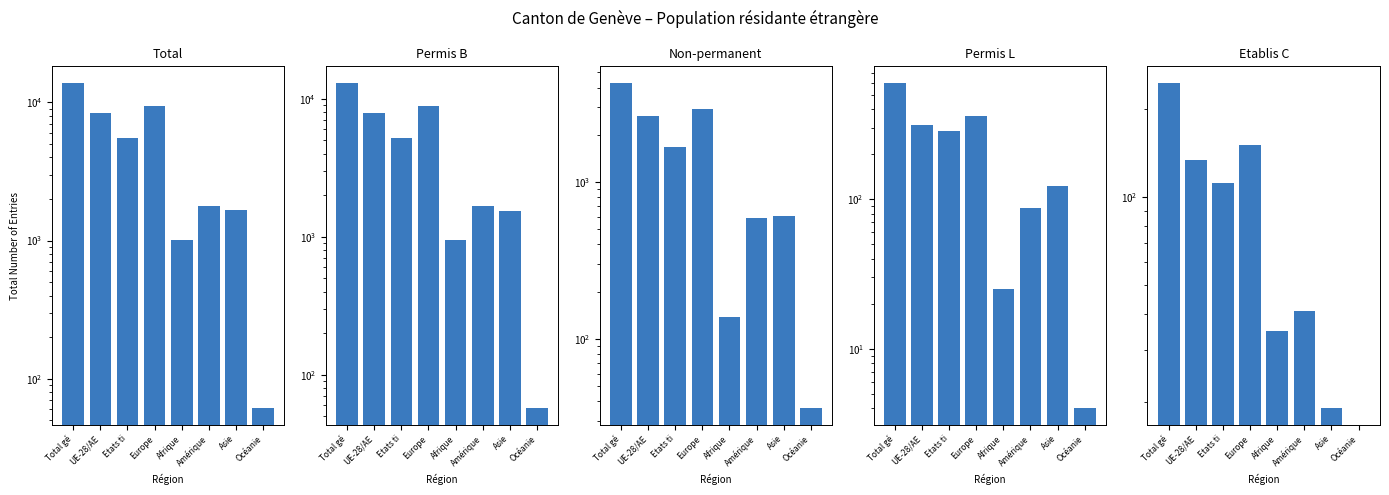

What is the total value across all series at Afrique?

2156